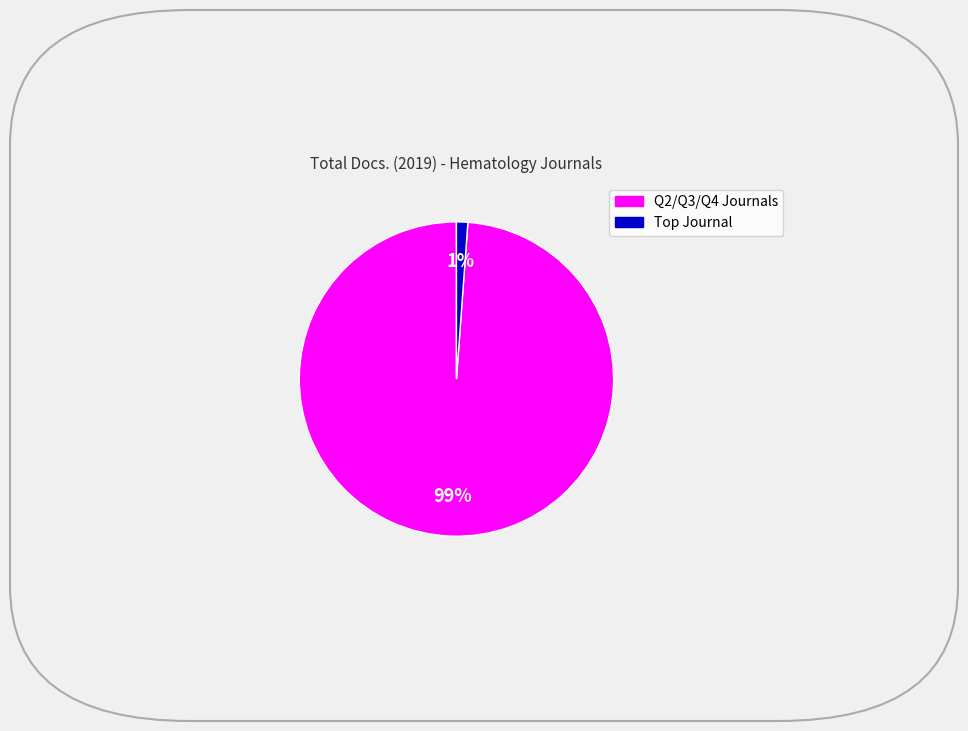

To the nearest percent, what is the difference between the largest and smallest slice percentages?

98%